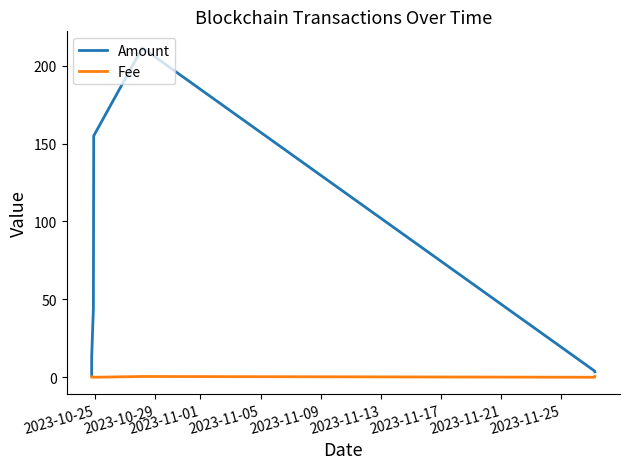

What is the difference between the maximum and minimum values in the Fee series?

0.5